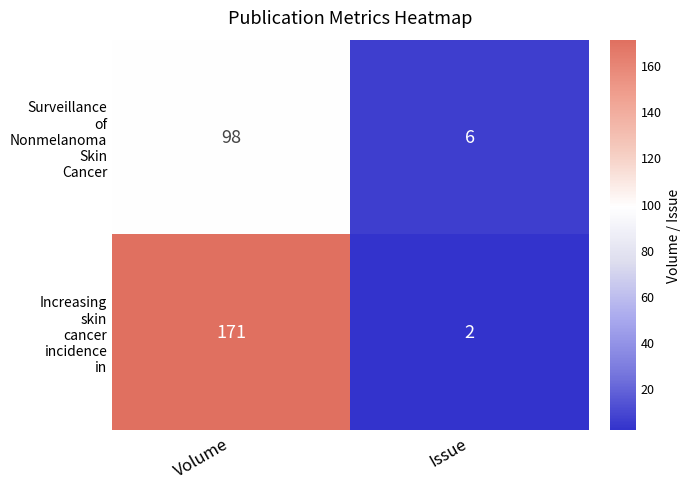

What is the difference between the highest and lowest values at Volume?

73